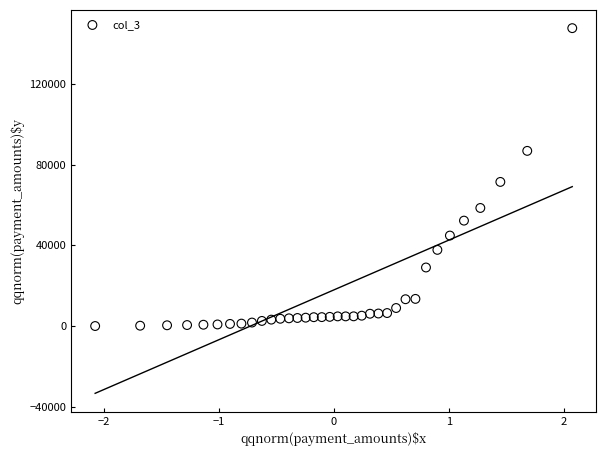

What is the range of Y values (max minus min)?

147567